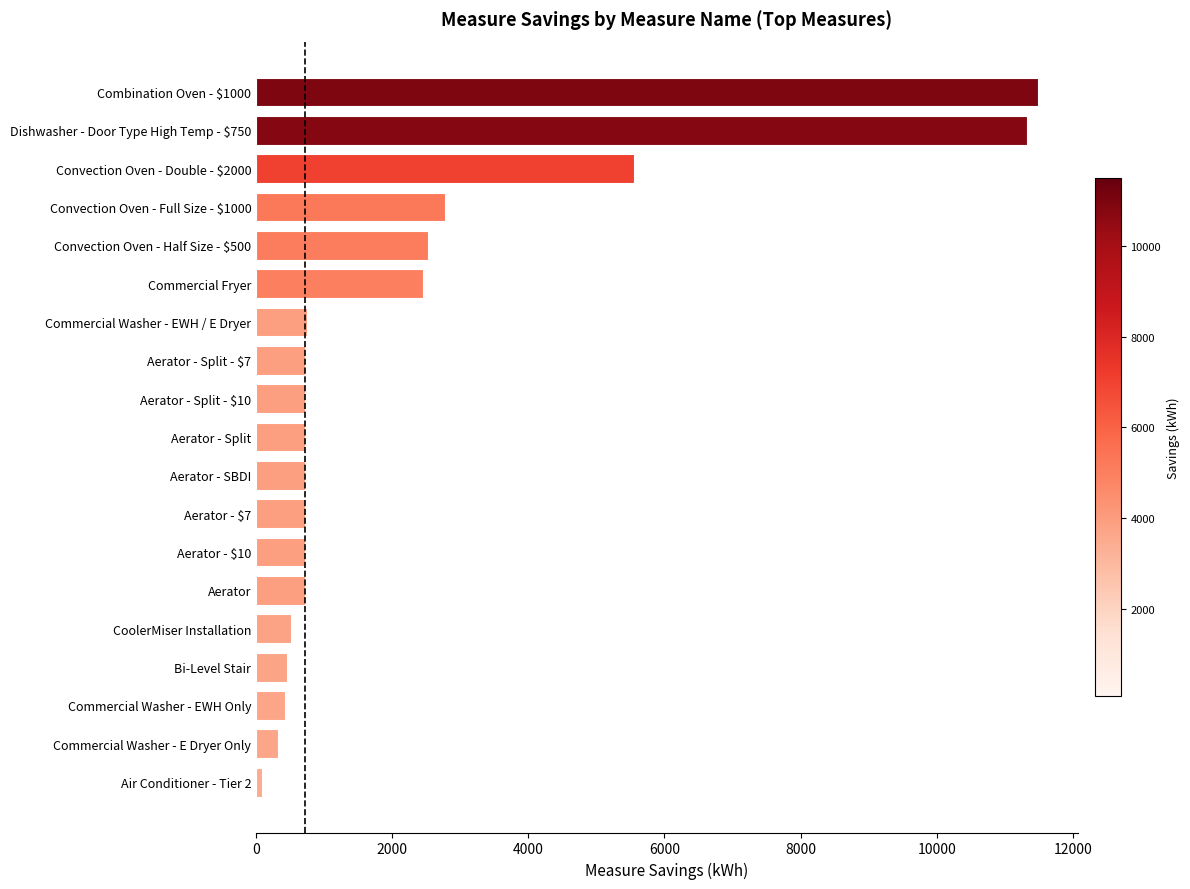

What is the difference between the maximum and minimum values?

11417